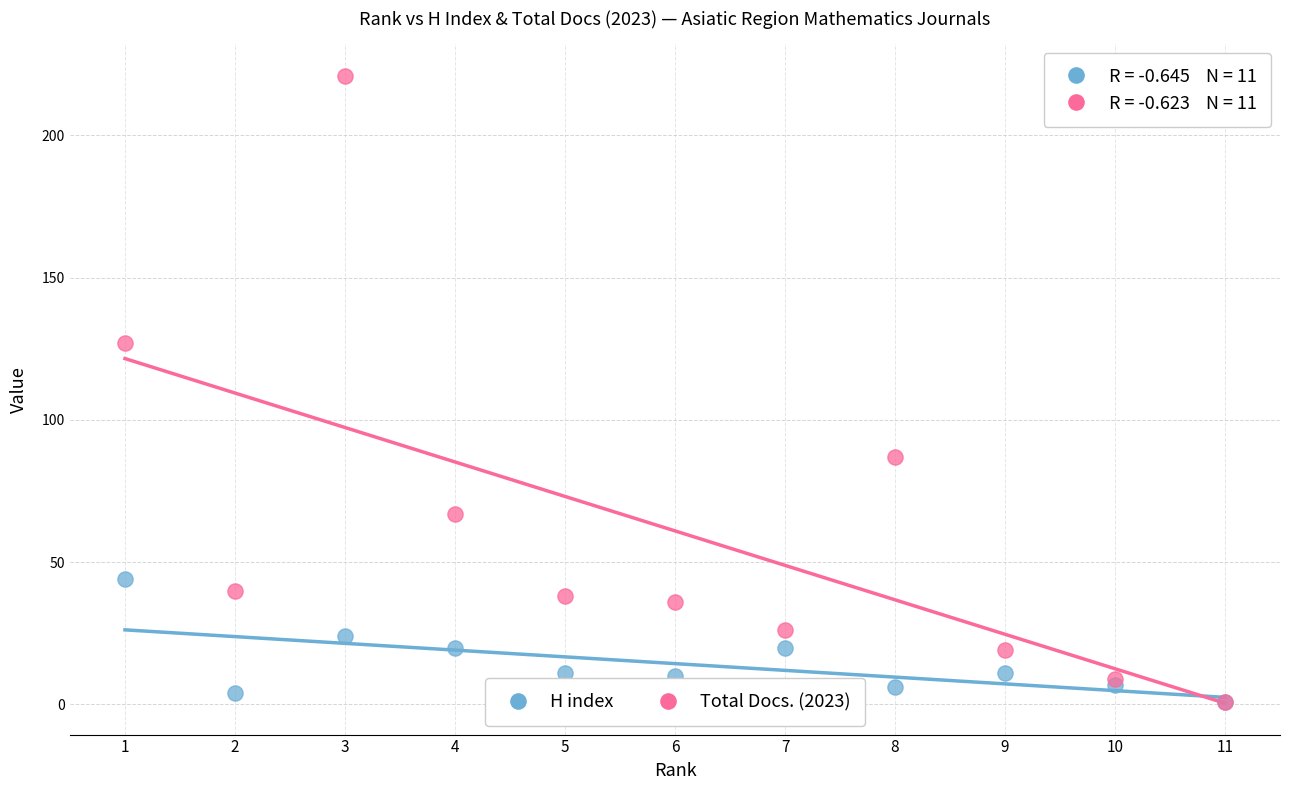

In the Total Docs. (2023) series, what Y value is closest to 111?

127